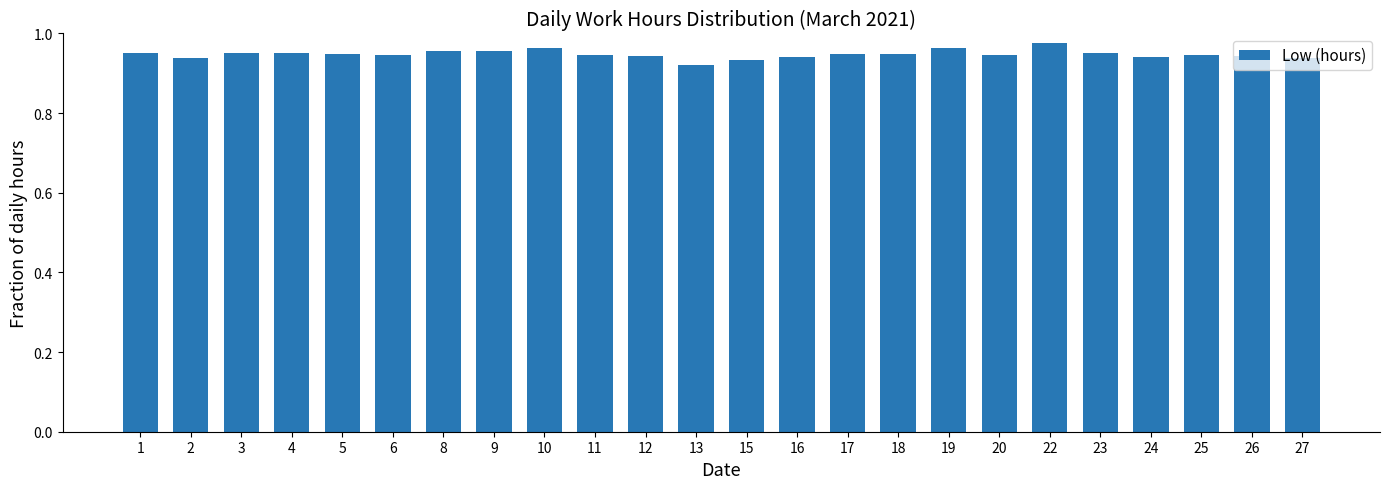

How many data points does each series have?

24